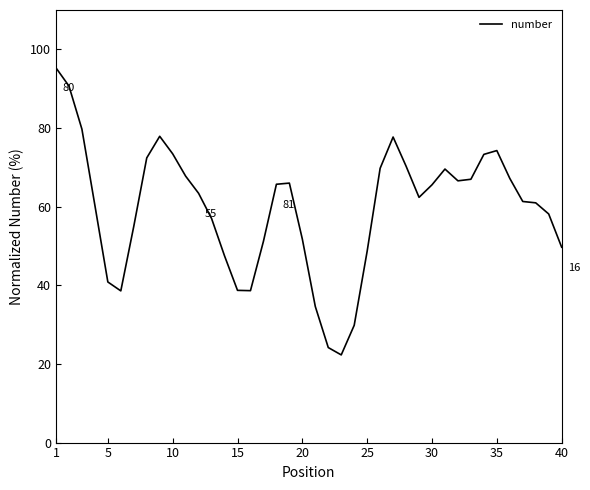

What is the difference between the maximum and minimum values?

73.0